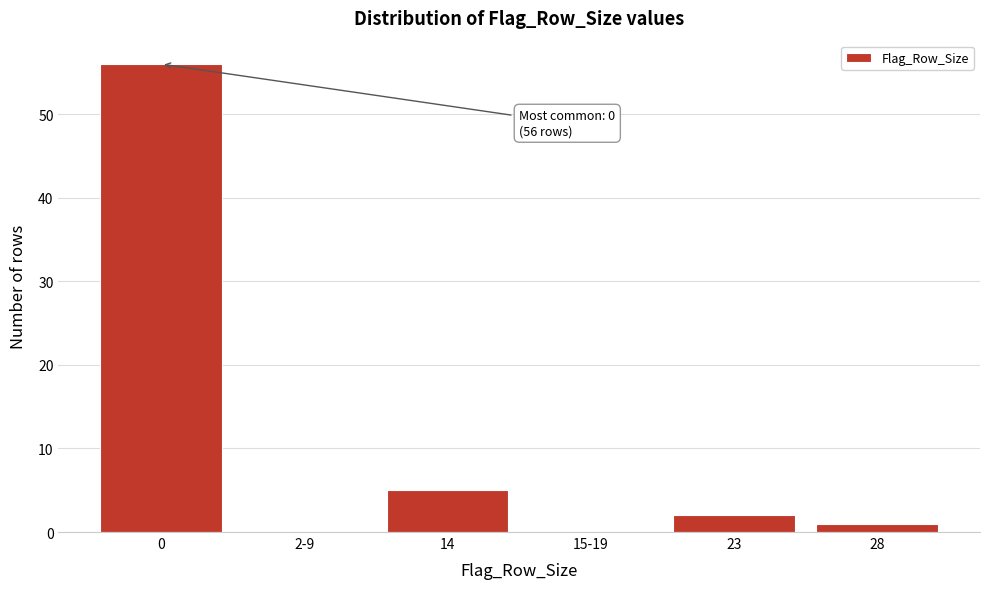

Reading left to right, what are all the values shown in this chart?

0=56	2-9=0	14=5	15-19=0	23=2	28=1